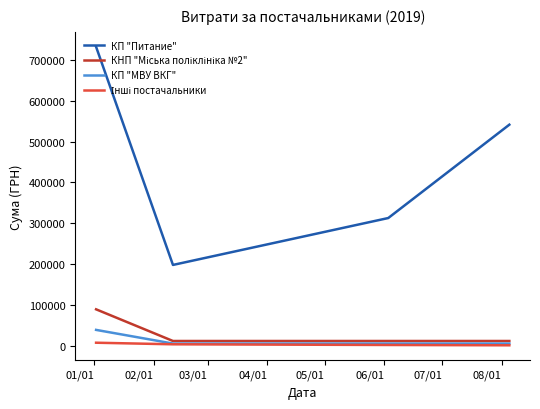

Which series has the largest total across all categories?

КП "Питание"